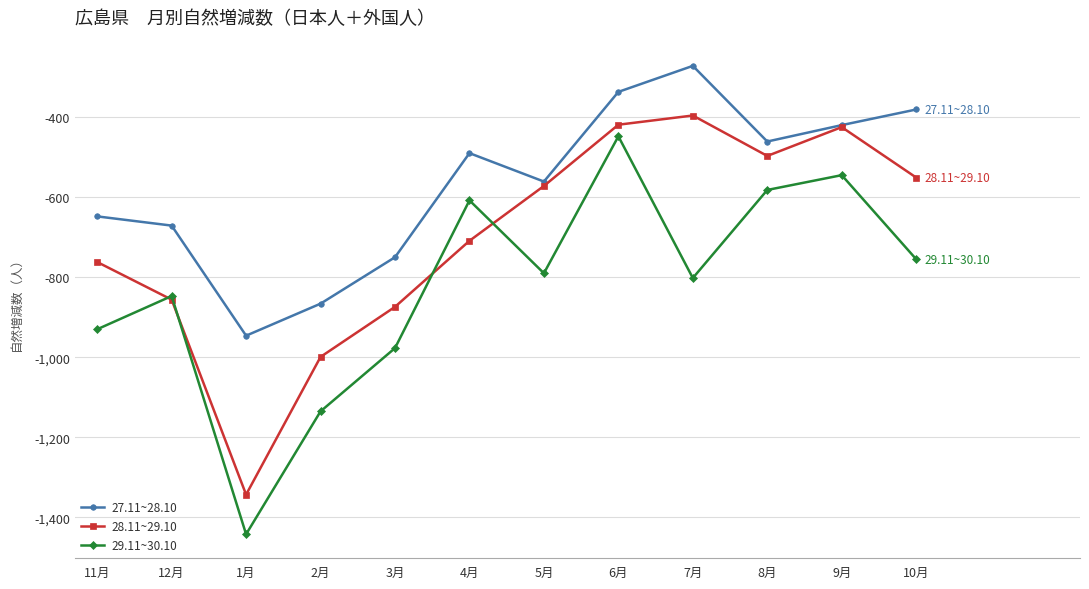

What is the label of the 4th point from the right?

7月